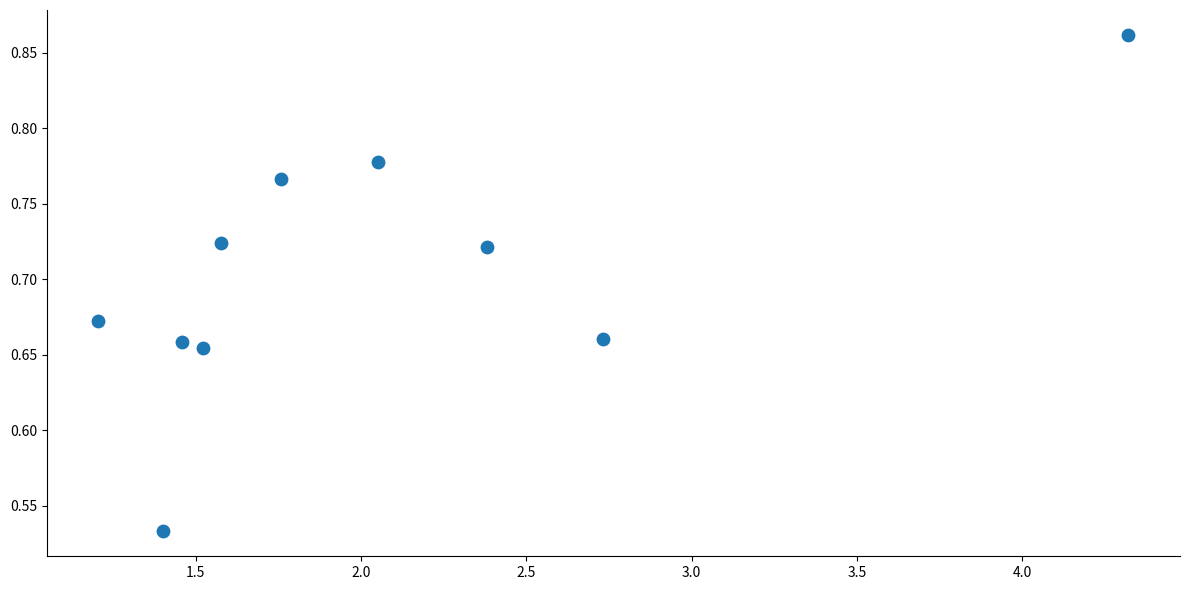

What is the average X value?

2.0